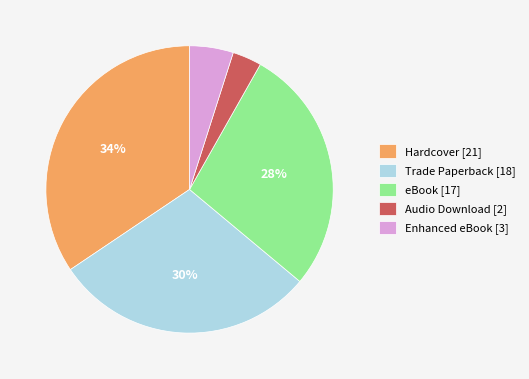

True or false: eBook [17] accounts for 28% of the total.

True